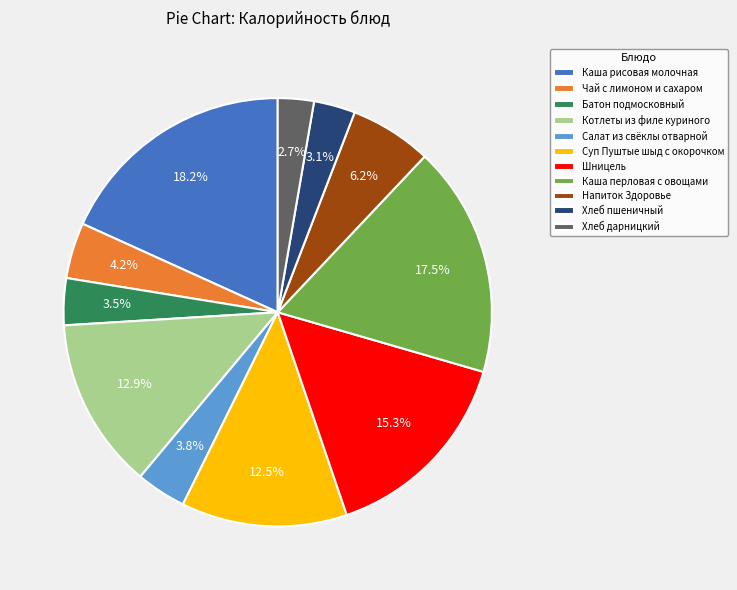

What percentage is the Салат из свёклы отварной slice, to the nearest percent?

4%